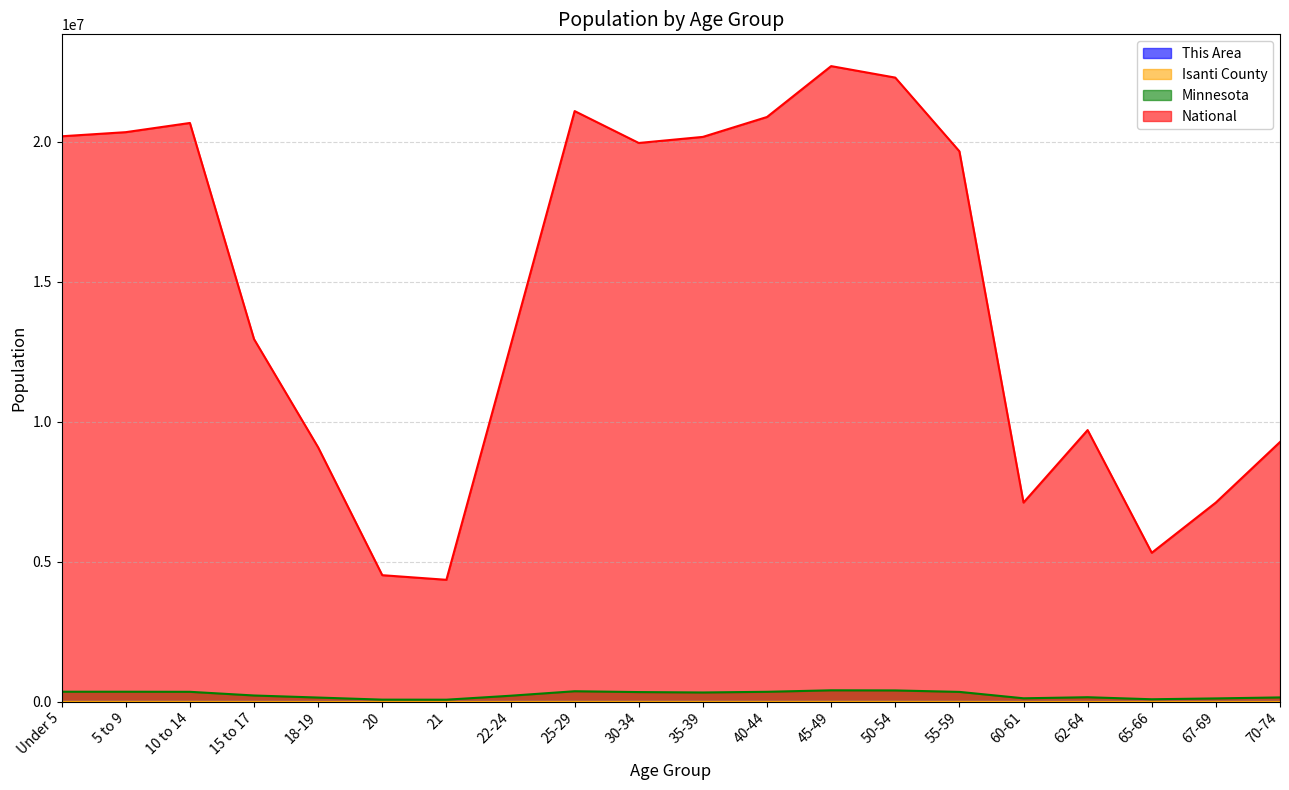

What is the sum of all This Area values?

3286